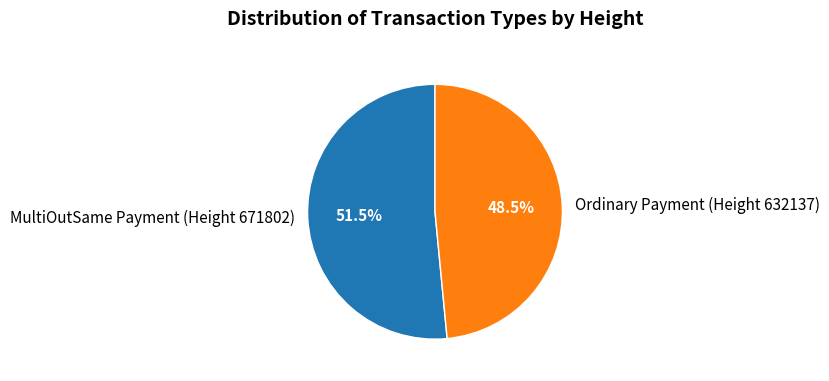

How many segments does this pie chart have?

2